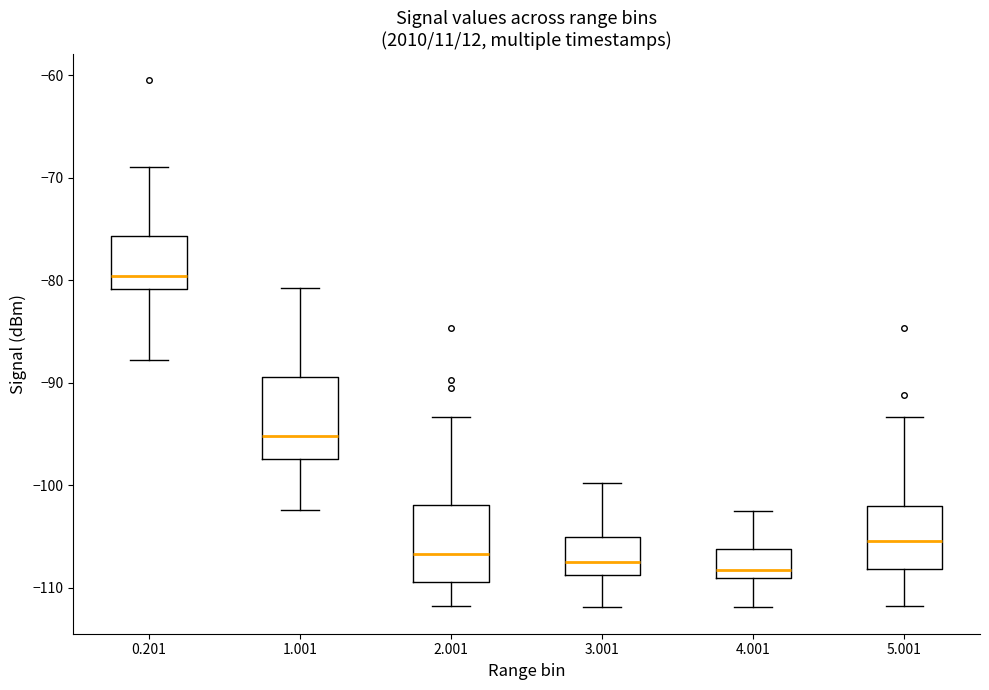

Where does the lower whisker of the box at x = 2.001 end on the y-axis? The values are not printed on the chart, so give them approximately, as read against the axis.

-112